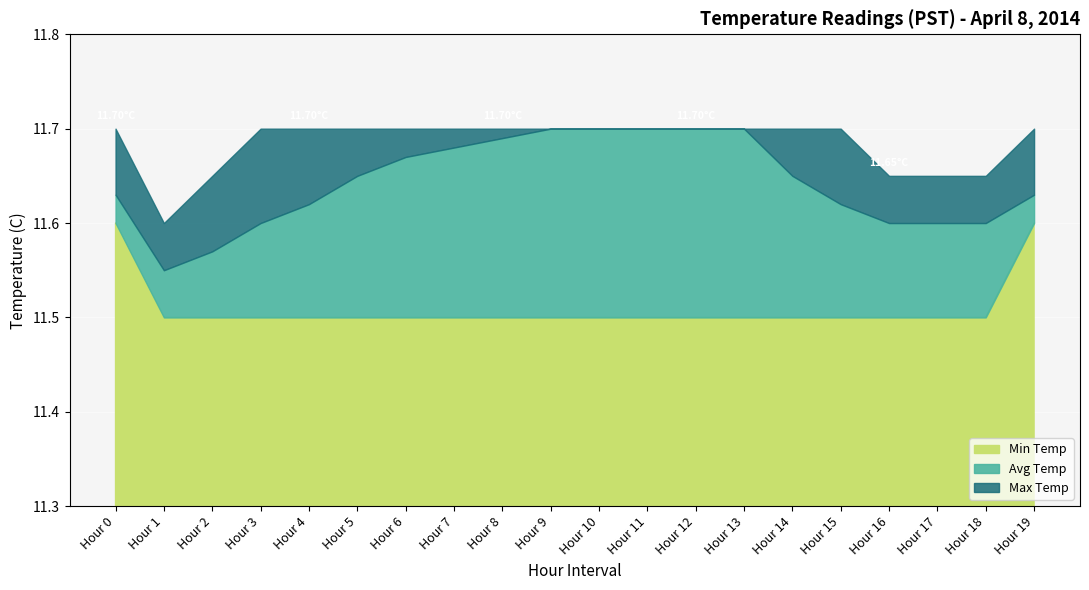

At which category does the chart reach its minimum across all series?

Hour 1